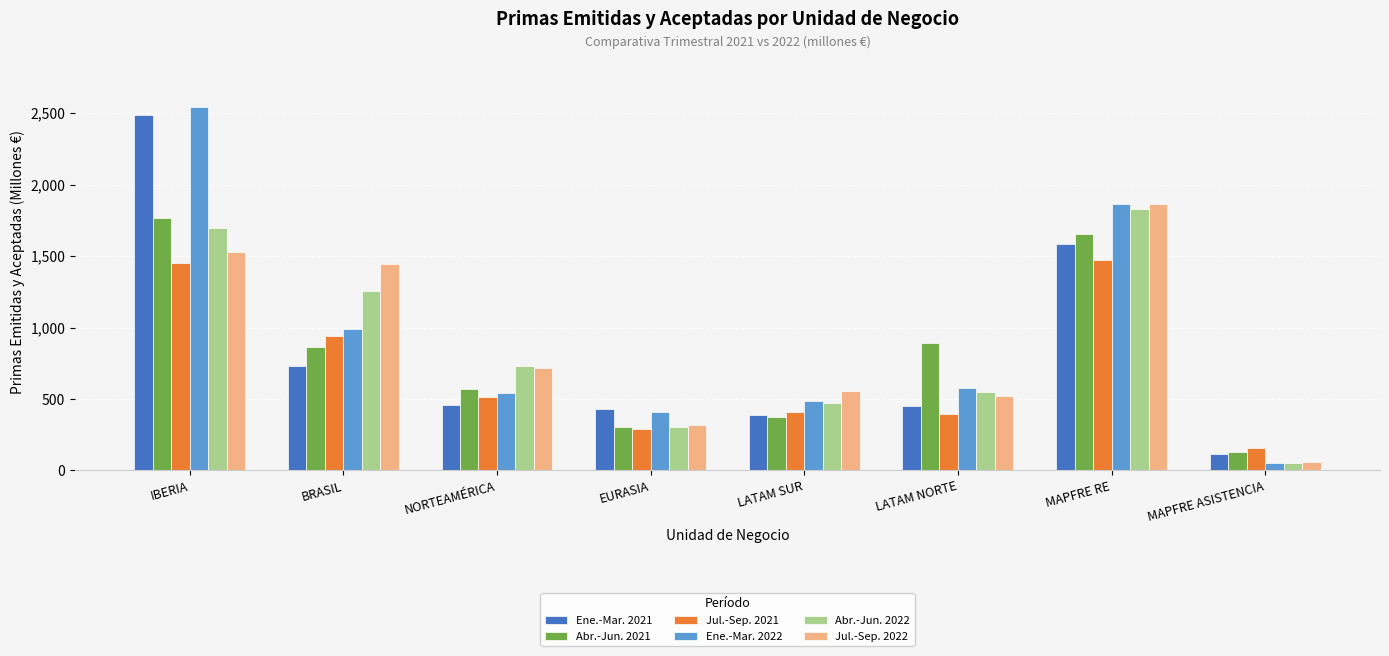

What is the difference between the highest and lowest values at LATAM SUR?

179.2